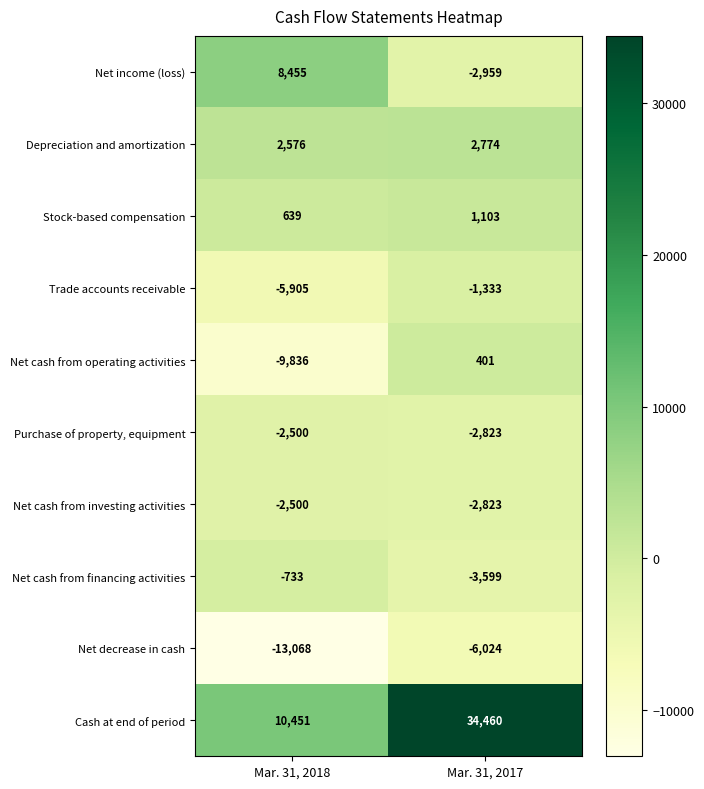

What is the greatest value displayed?

34460